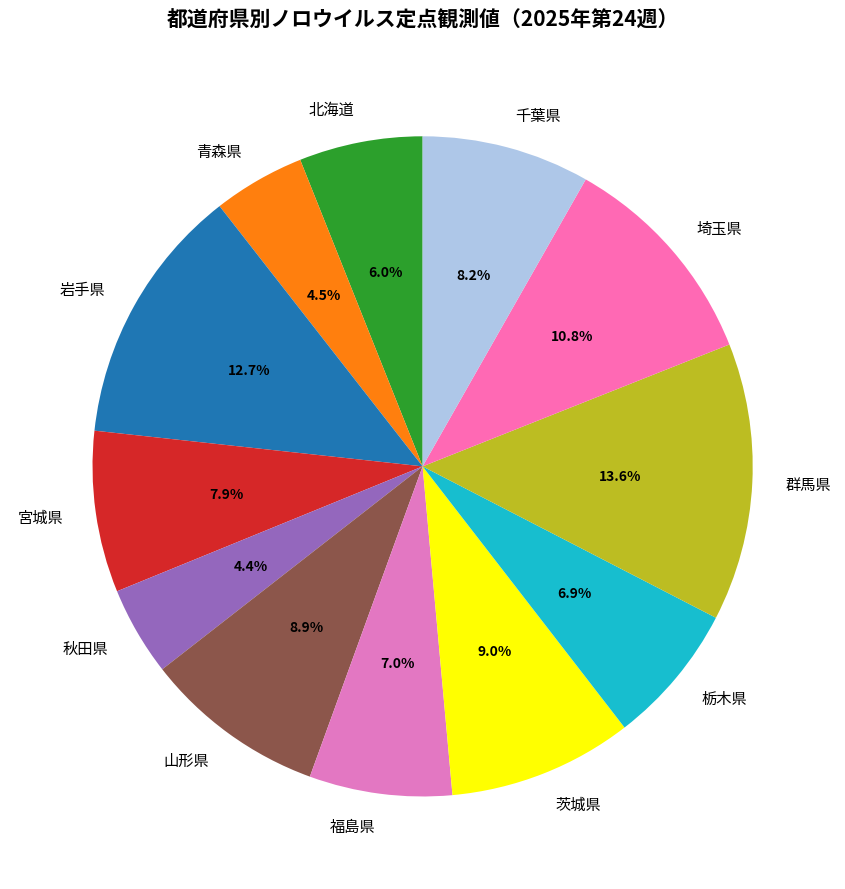

Which slice is the largest?

群馬県